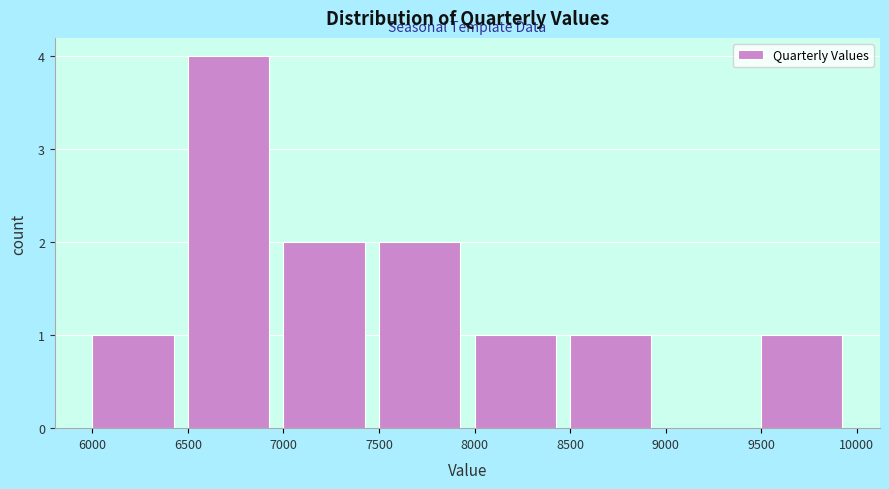

Over which range of the x-axis is the bar tallest?

6500 to 7000